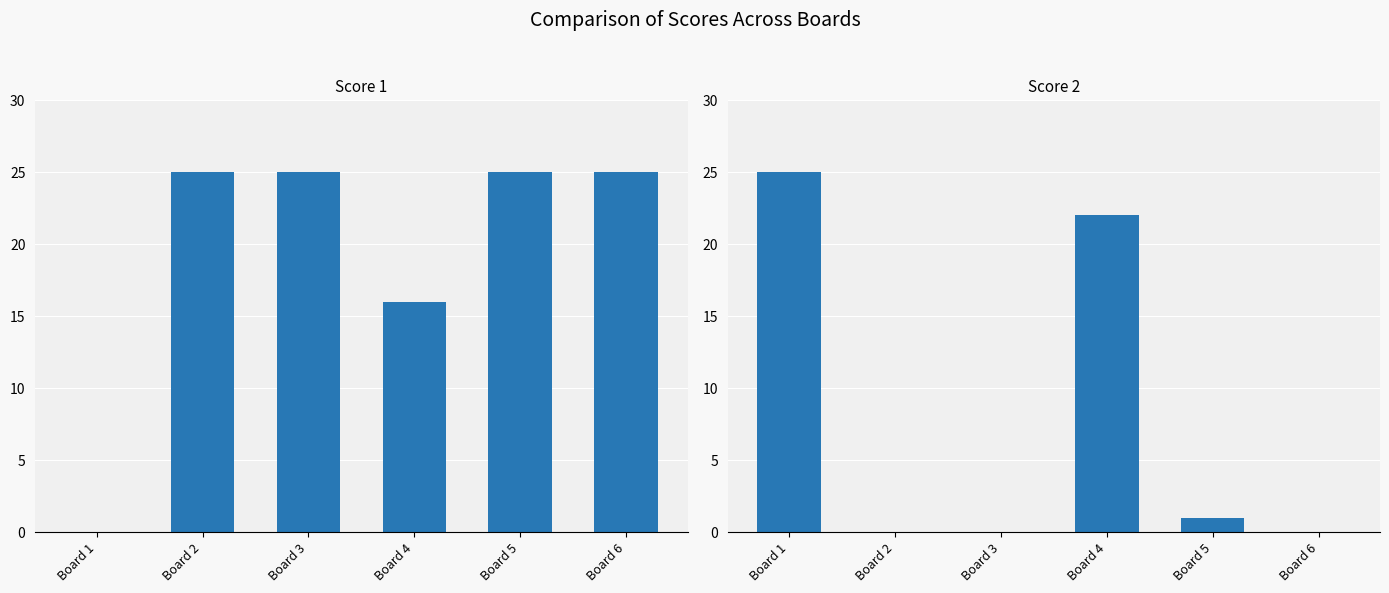

At how many categories does at least one series exceed 22?

5